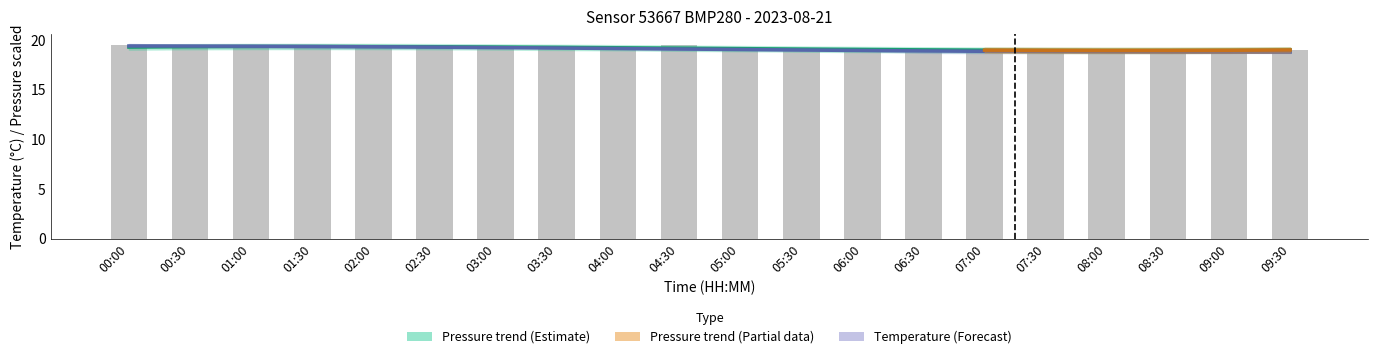

What value does the data have at 09:00?

18.9